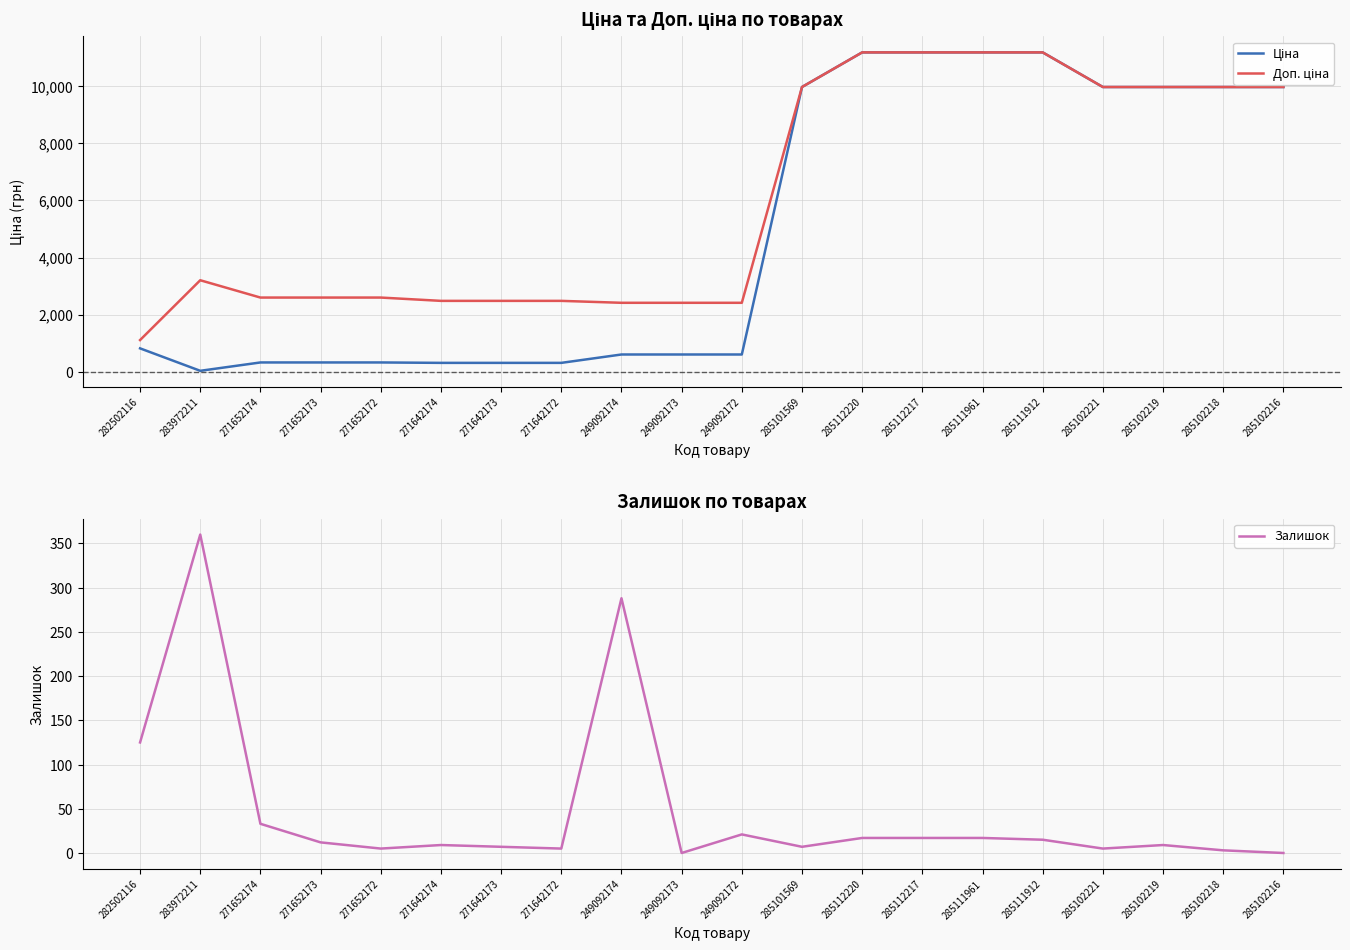

List the series in order of their peak value, lowest first.

Залишок, Ціна, Доп. ціна